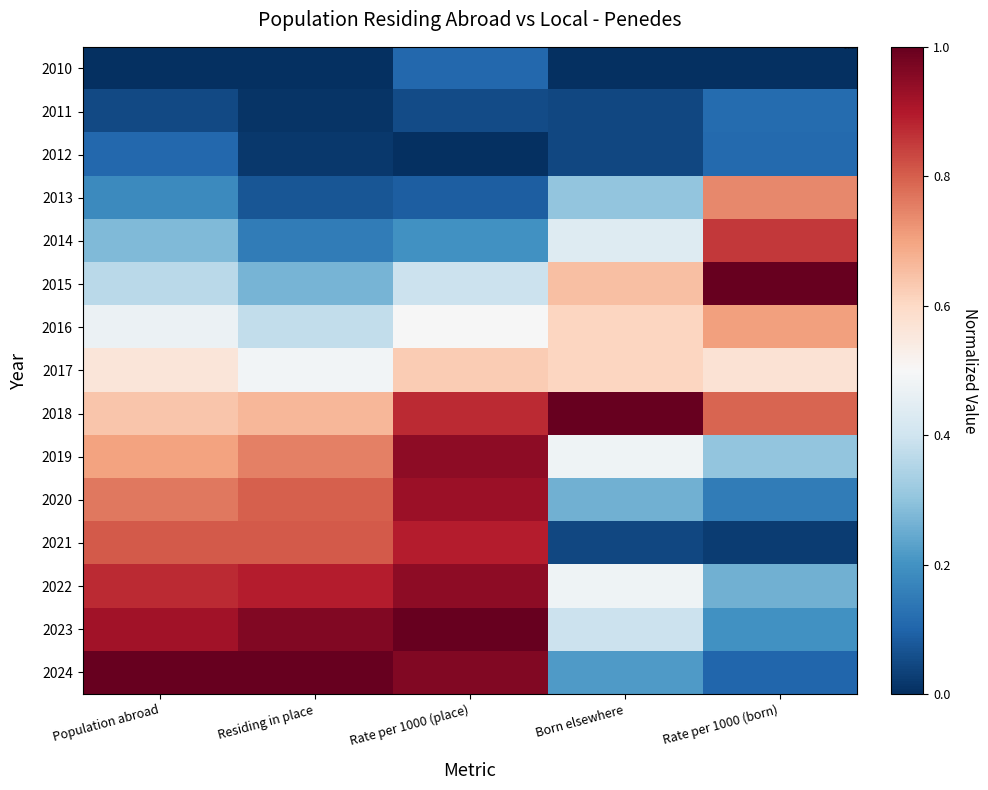

Rank the series at Rate per 1000 (born) from lowest to highest value.

2010, 2021, 2024, 2012, 2011, 2020, 2023, 2022, 2019, 2017, 2016, 2013, 2018, 2014, 2015